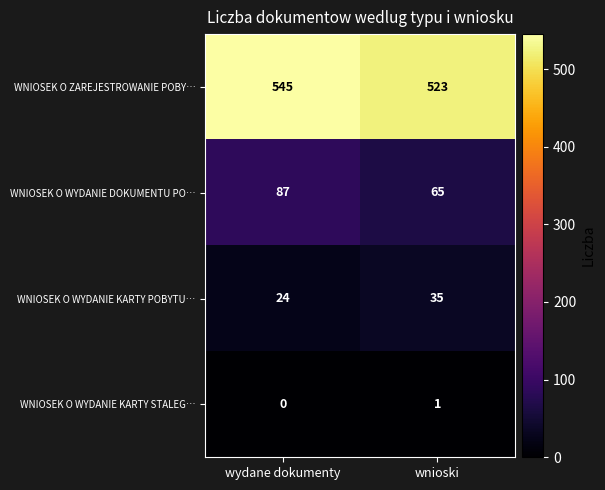

The value of WNIOSEK O WYDANIE DOKUMENTU PO… at wnioski is 17. True or false?

False